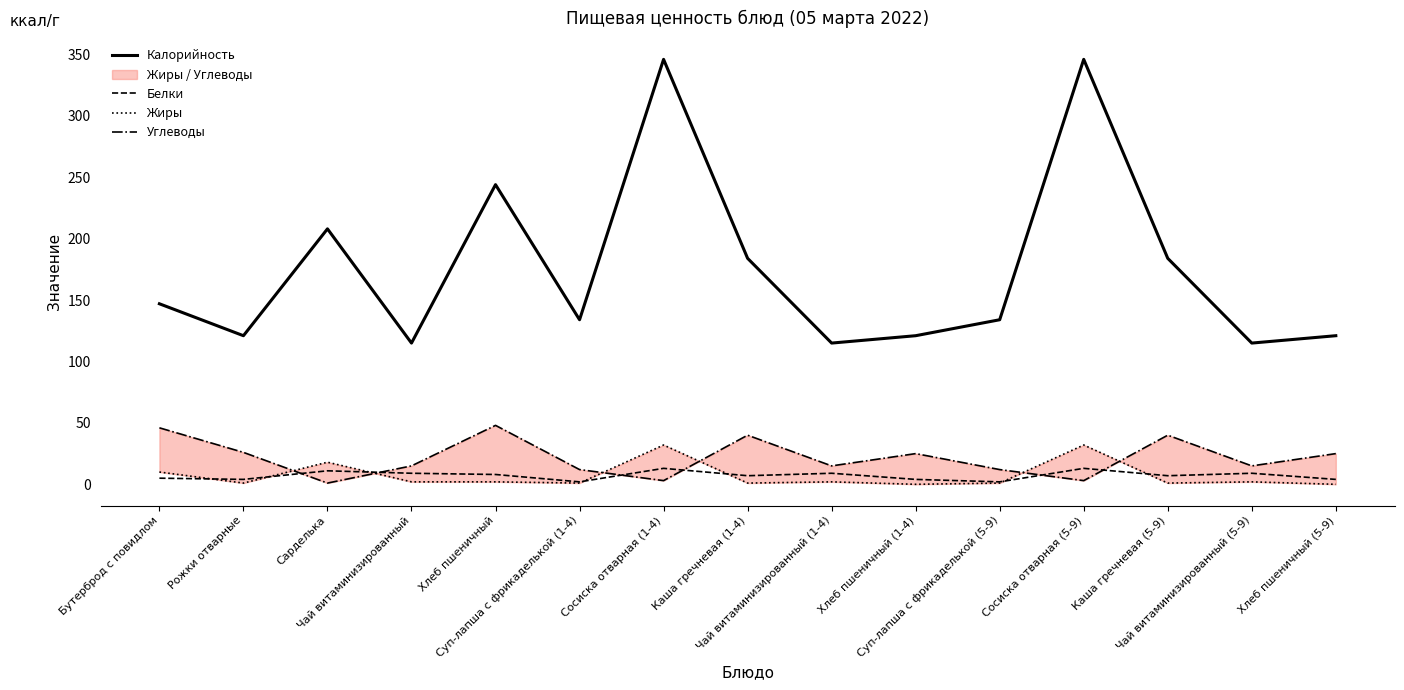

True or false: Белки has more than 1 points higher than both neighbors.

True